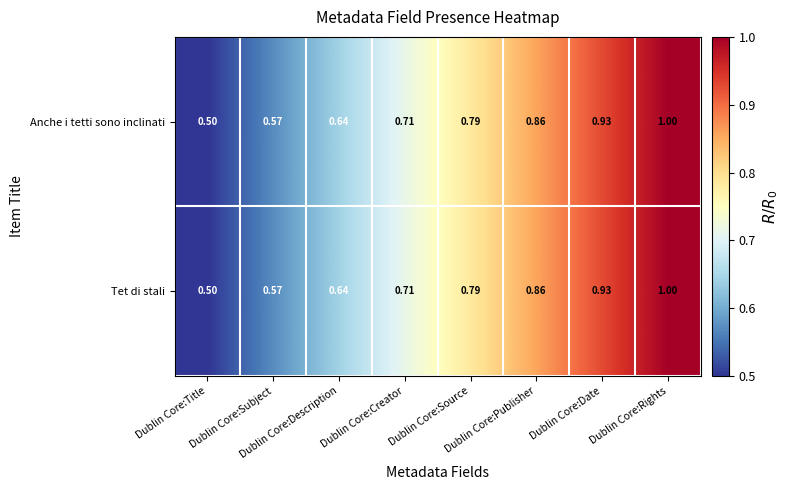

Reading left to right, extract all data points from this chart.

Anche i tetti sono inclinati: Dublin Core:Title=0.5	Dublin Core:Subject=0.6	Dublin Core:Description=0.6	Dublin Core:Creator=0.7	Dublin Core:Source=0.8	Dublin Core:Publisher=0.9	Dublin Core:Date=0.9	Dublin Core:Rights=1.0
Tet di stali: Dublin Core:Title=0.5	Dublin Core:Subject=0.6	Dublin Core:Description=0.6	Dublin Core:Creator=0.7	Dublin Core:Source=0.8	Dublin Core:Publisher=0.9	Dublin Core:Date=0.9	Dublin Core:Rights=1.0